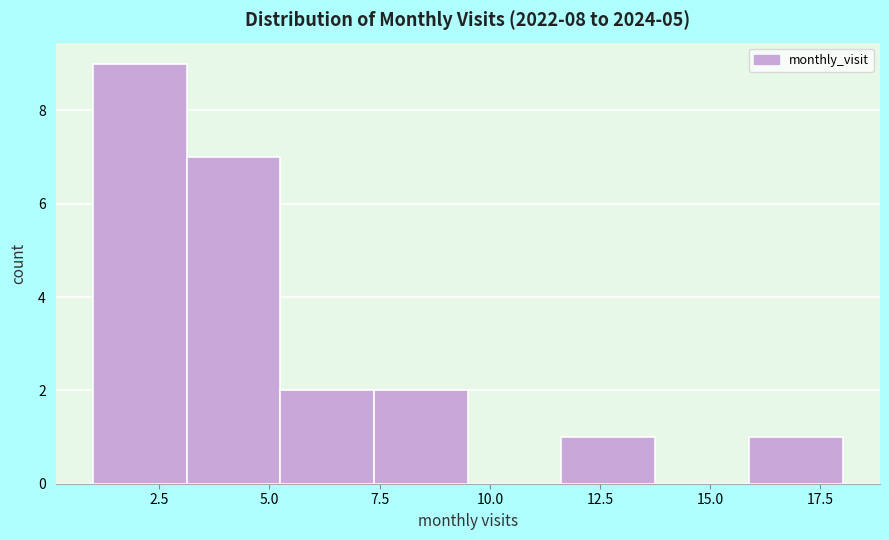

Reading left to right, list every bar in this chart as the range it spans on the x-axis followed by its height. Neither the bar edges nor the heights are printed on the chart, so give them approximately, as read against the axes.

1.0 to 3.0: 9
3.0 to 5.5: 7
5.5 to 7.5: 2
7.5 to 9.5: 2
9.5 to 11.5: 0
11.5 to 14.0: 1
14.0 to 16.0: 0
16.0 to 18.0: 1